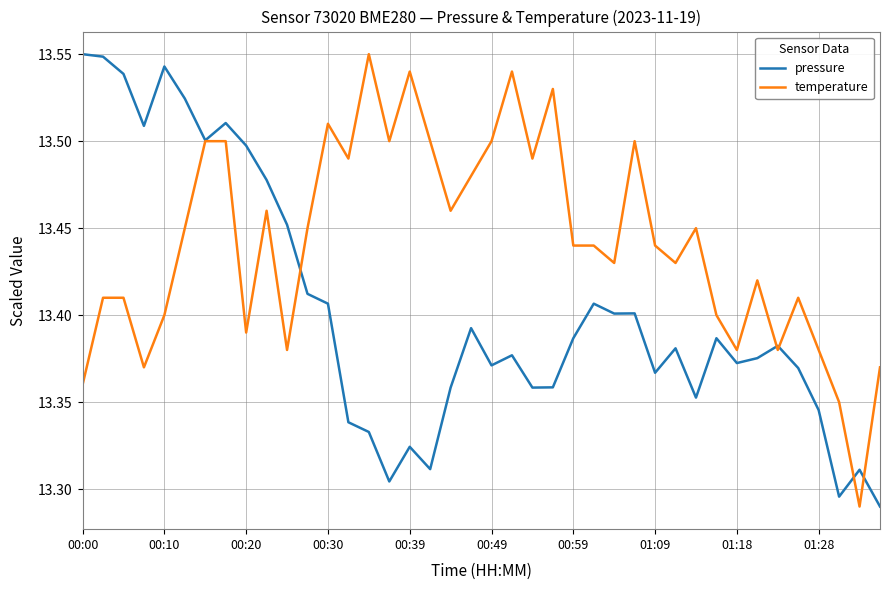

Rank the series by their average value, from lowest to highest.

pressure, temperature